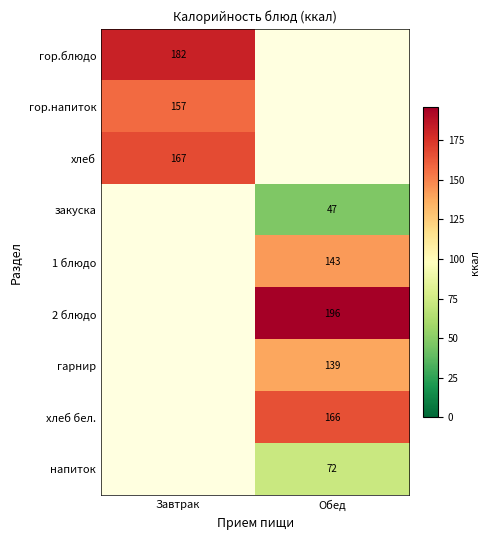

Is it true that закуска equals 47 at Обед?

True